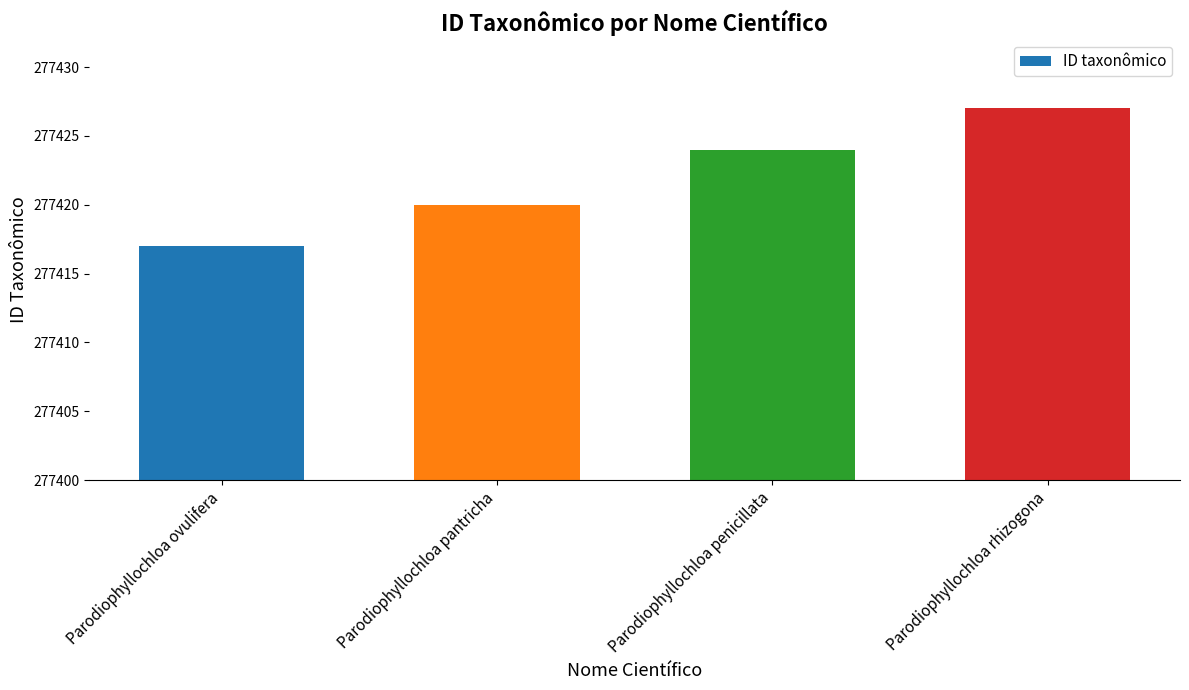

What is the average value?

277422